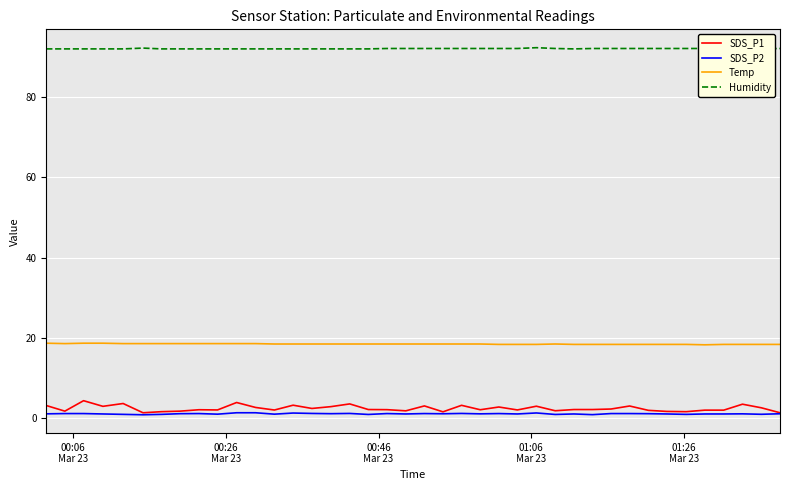

What is the highest value of the Temp series?

18.7